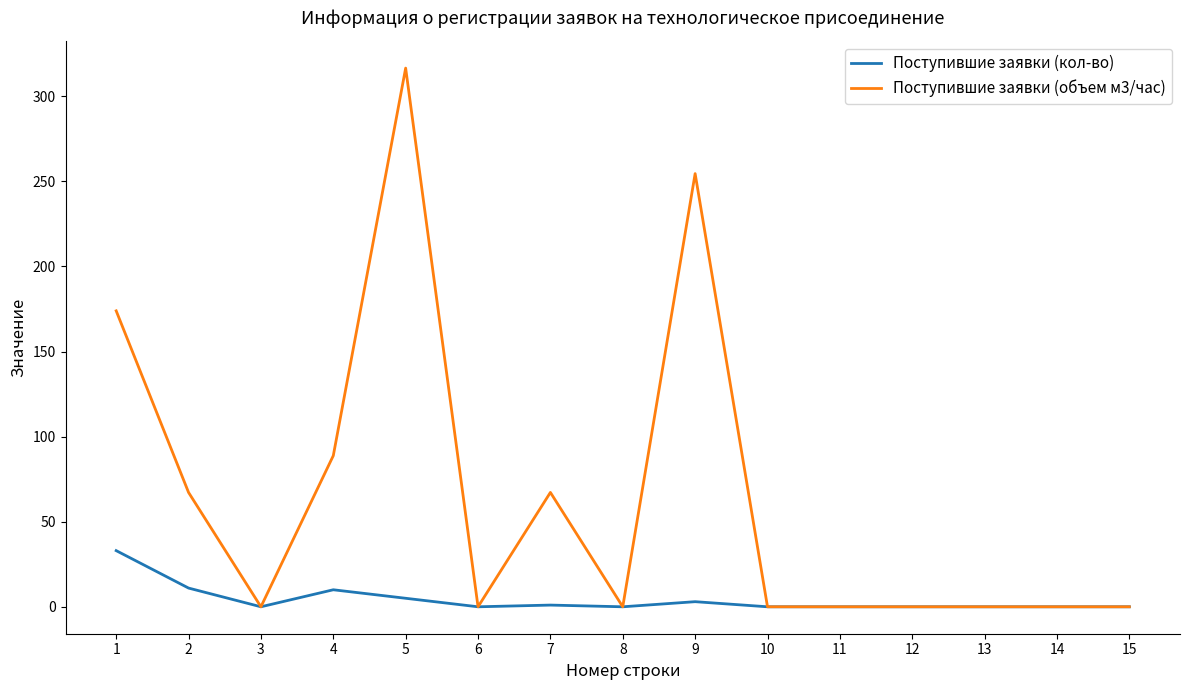

Count the number of categories in the chart.

15